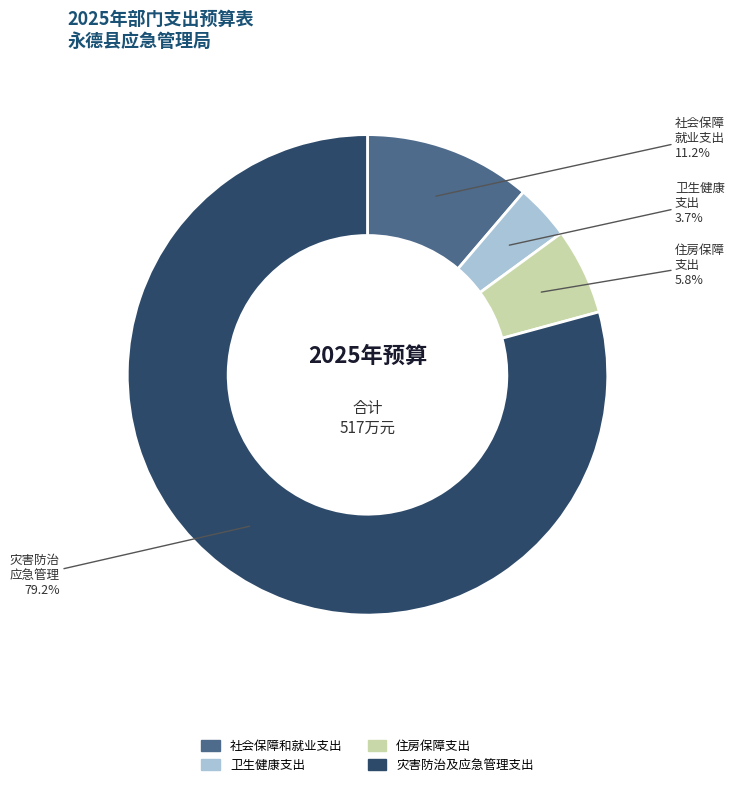

To the nearest percent, what is the average slice percentage?

25%